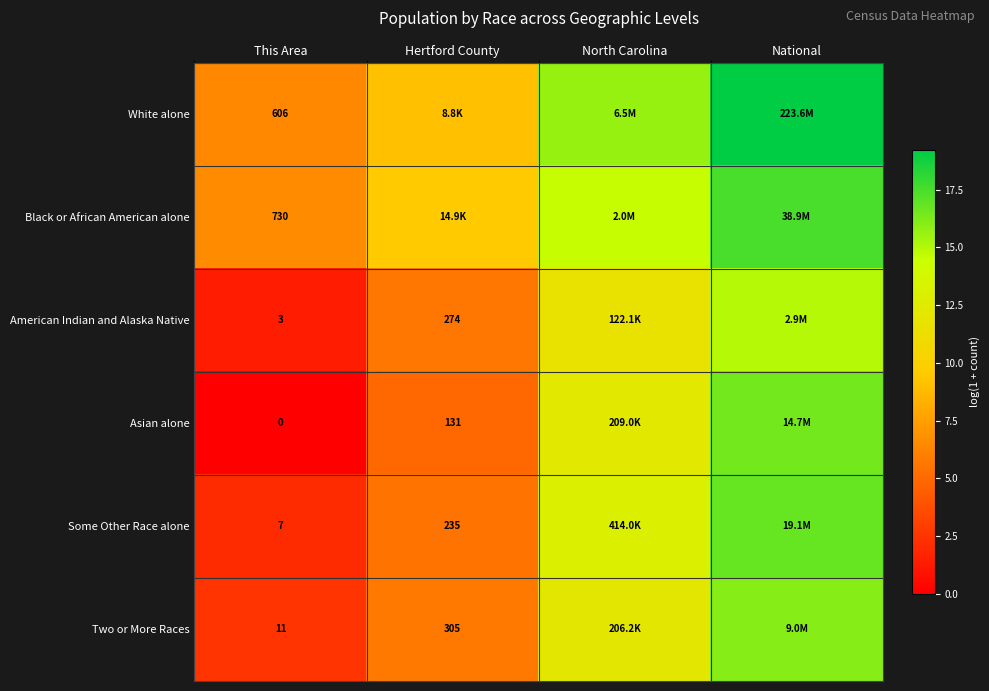

At how many categories does at least one series exceed 16?

1